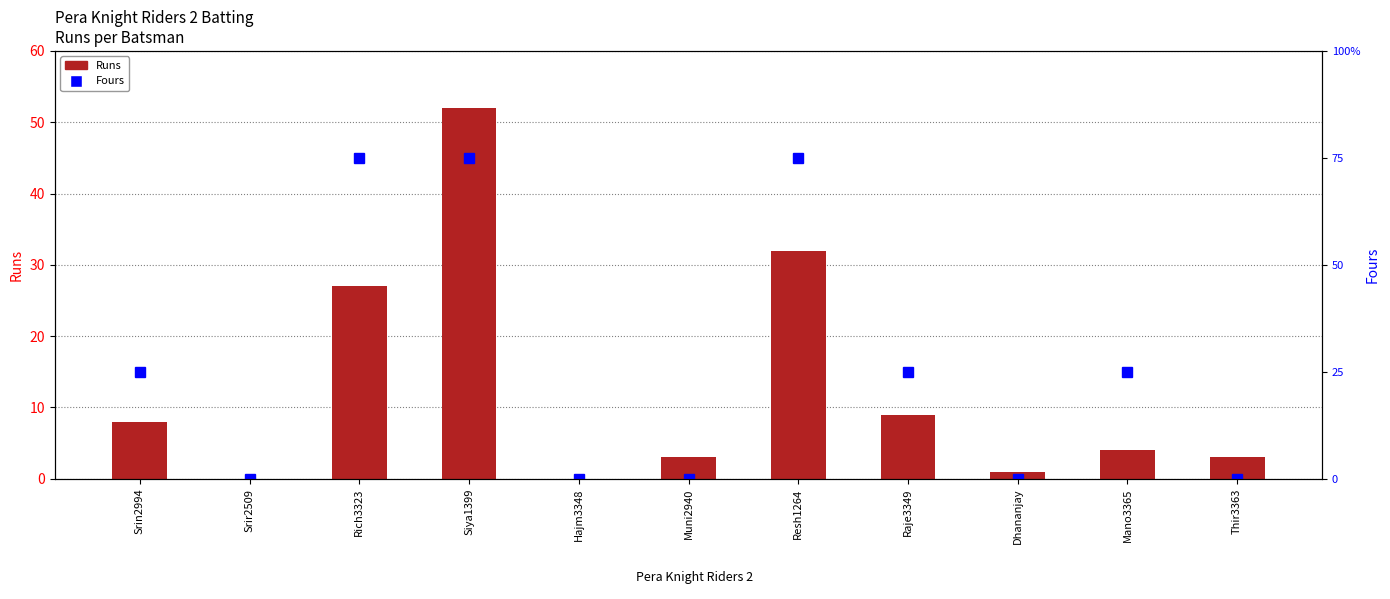

Reading left to right, transcribe all the data shown in this chart.

Runs: Srin2994=8	Srir2509=0	Rich3323=27	Siya1399=52	Hajm3348=0	Muni2940=3	Resh1264=32	Raje3349=9	Dhananjay=1	Mano3365=4	Thir3363=3
Fours: Srin2994=1	Srir2509=0	Rich3323=3	Siya1399=3	Hajm3348=0	Muni2940=0	Resh1264=3	Raje3349=1	Dhananjay=0	Mano3365=1	Thir3363=0